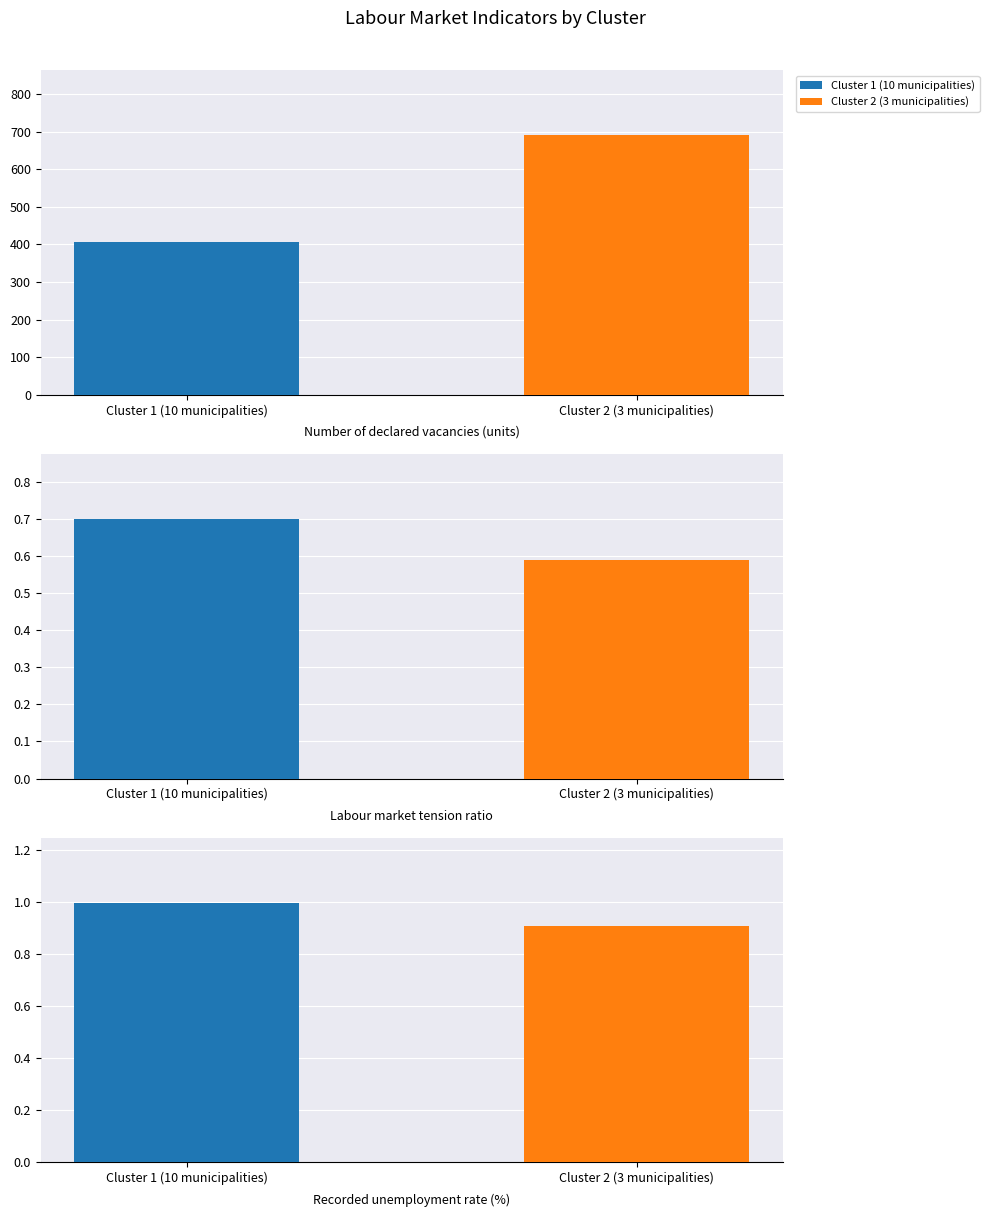

Reading right to left, list all the values displayed in this chart.

Cluster 1 (10 municipalities): Recorded unemployment rate (%)=1.0	Labour market tension ratio=0.7	Number of declared vacancies (units)=406.0
Cluster 2 (3 municipalities): Recorded unemployment rate (%)=0.9	Labour market tension ratio=0.6	Number of declared vacancies (units)=692.0